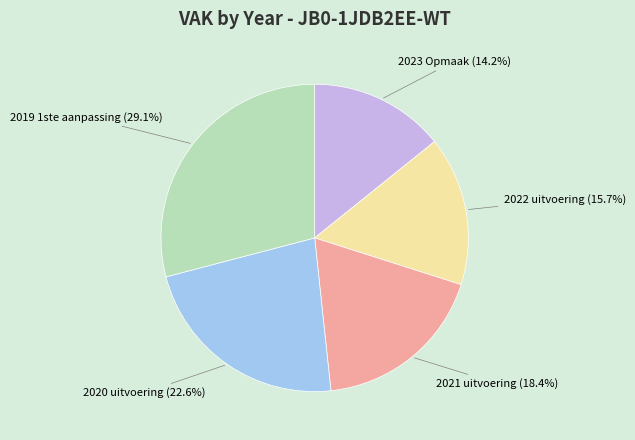

Approximately how many times larger is the value at 2020 uitvoering compared to 2021 uitvoering?

1.2